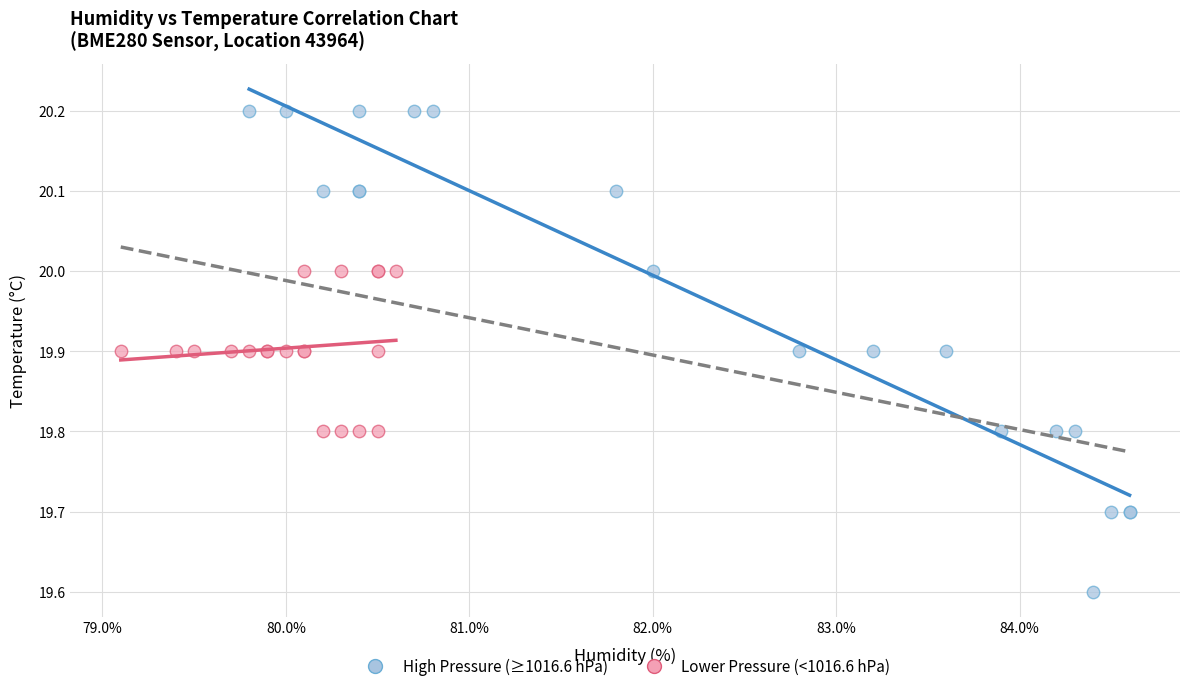

Which series reaches the maximum Y coordinate?

High Pressure (≥1016.6 hPa)